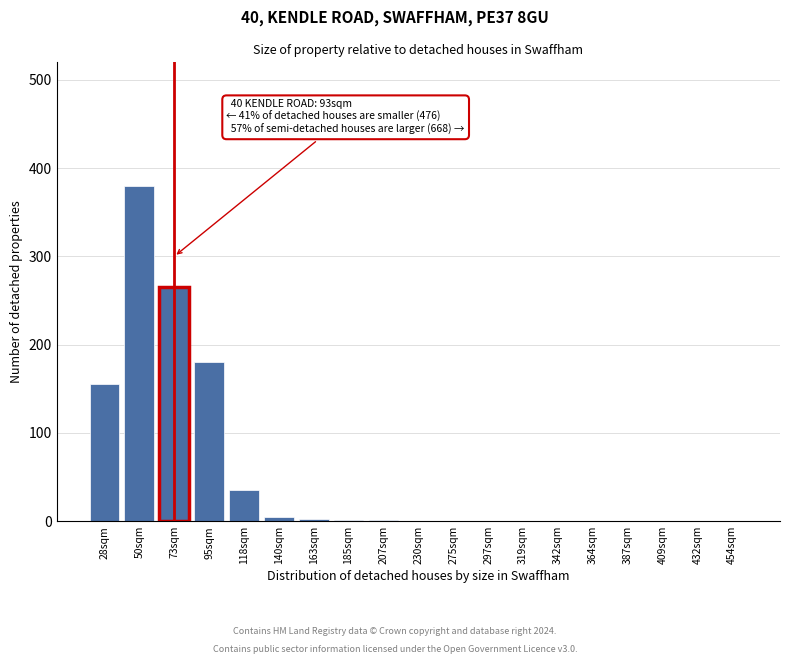

The chart shows a value of 133 at 73sqm. True or false?

False